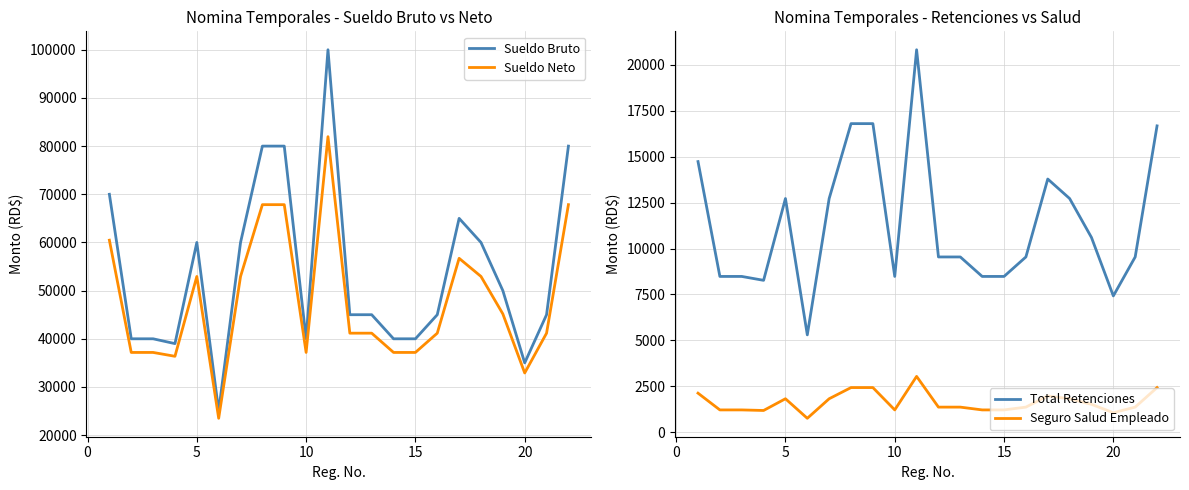

What is the highest value of the Sueldo Neto series?

81959.6